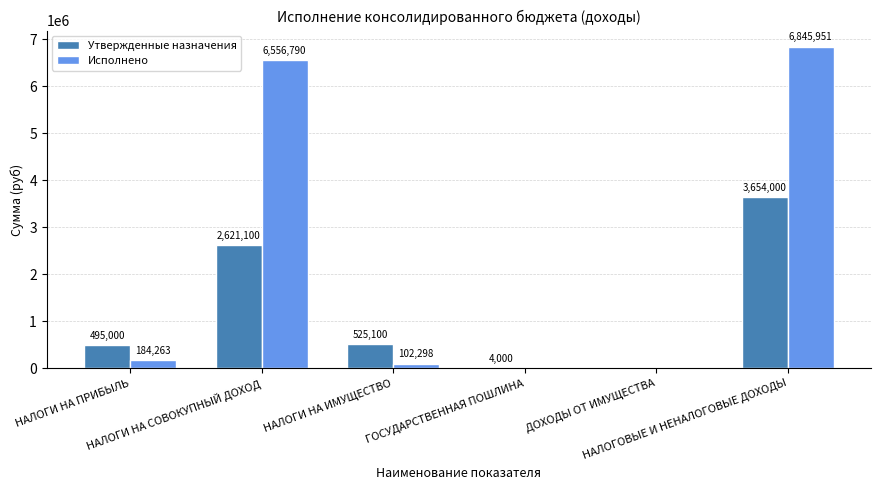

The Исполнено series shows 6845951.6 at НАЛОГОВЫЕ И НЕНАЛОГОВЫЕ ДОХОДЫ. True or false?

True